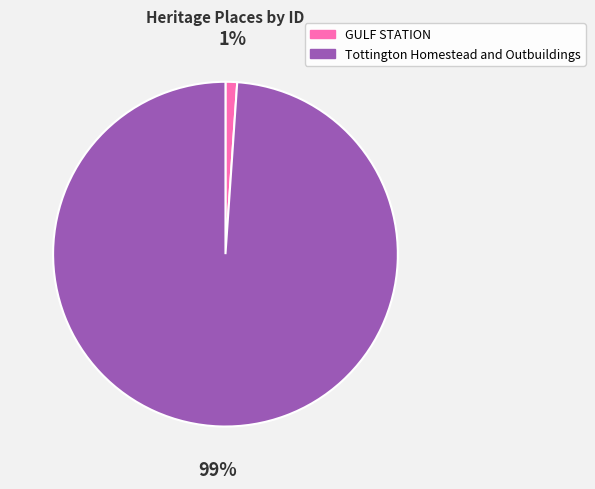

To the nearest percent, what is the difference between the largest and smallest slice percentages?

98%